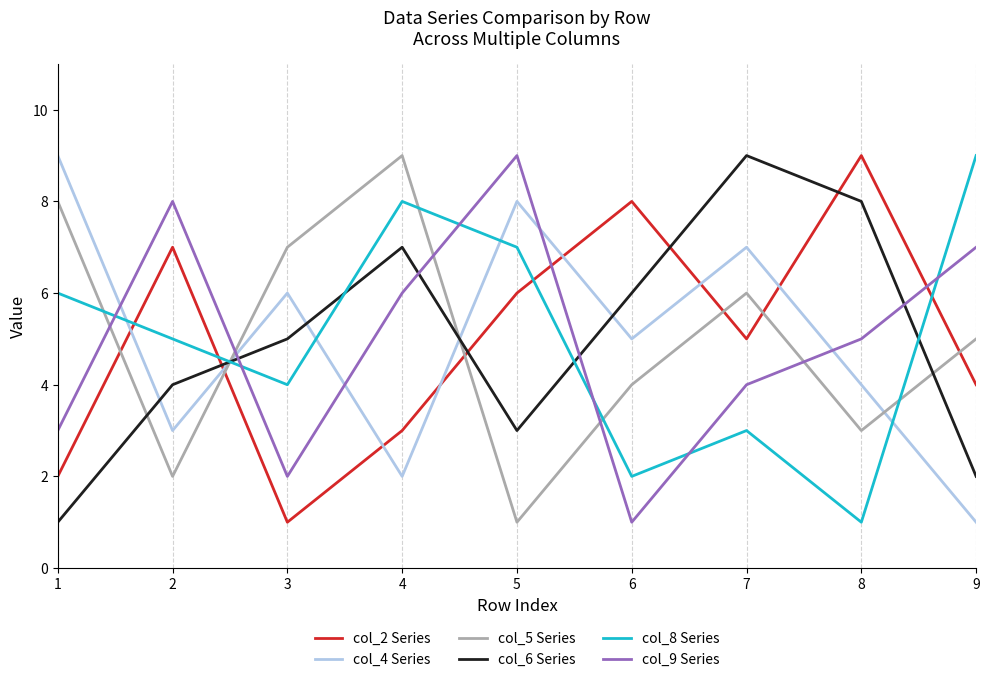

How many interior local valleys does the col_4 Series series have?

3